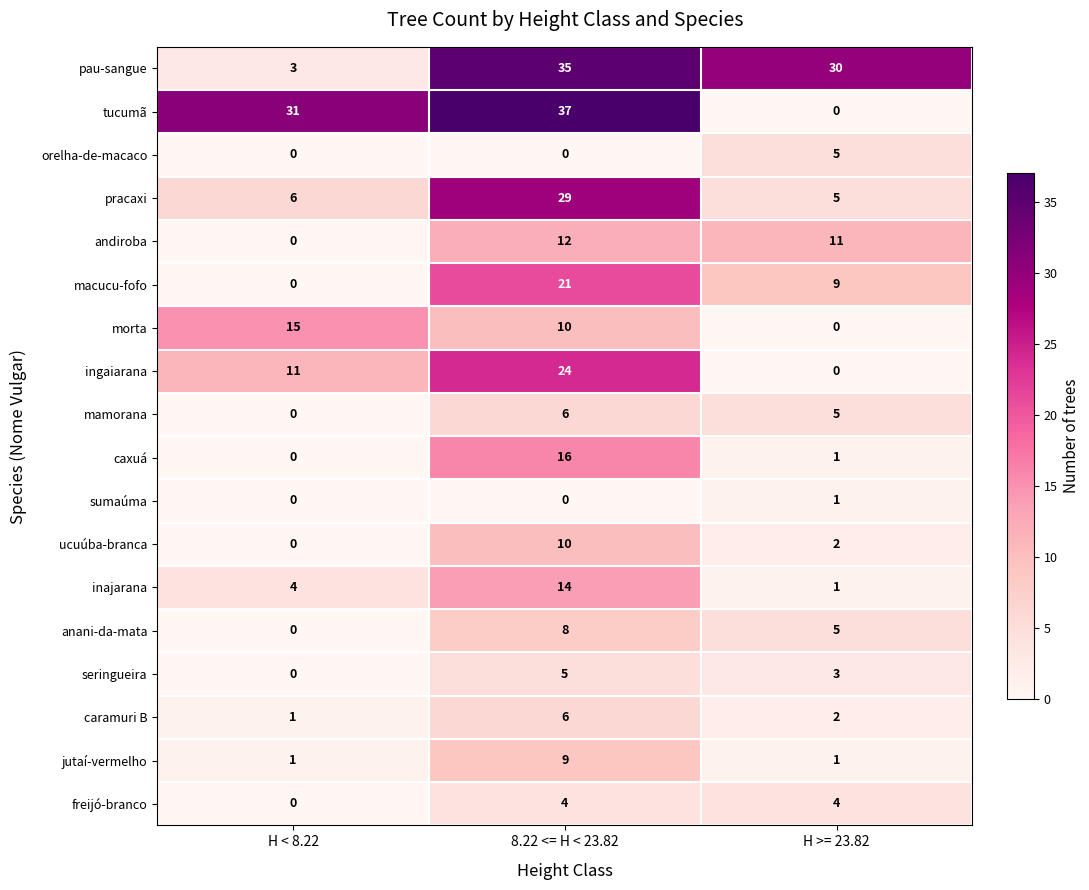

What is the maximum value for pracaxi?

29